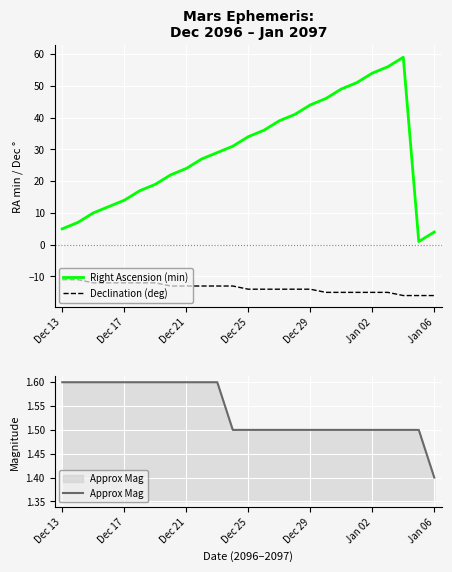

What is the difference between the maximum and minimum values in the Right Ascension (min) series?

58